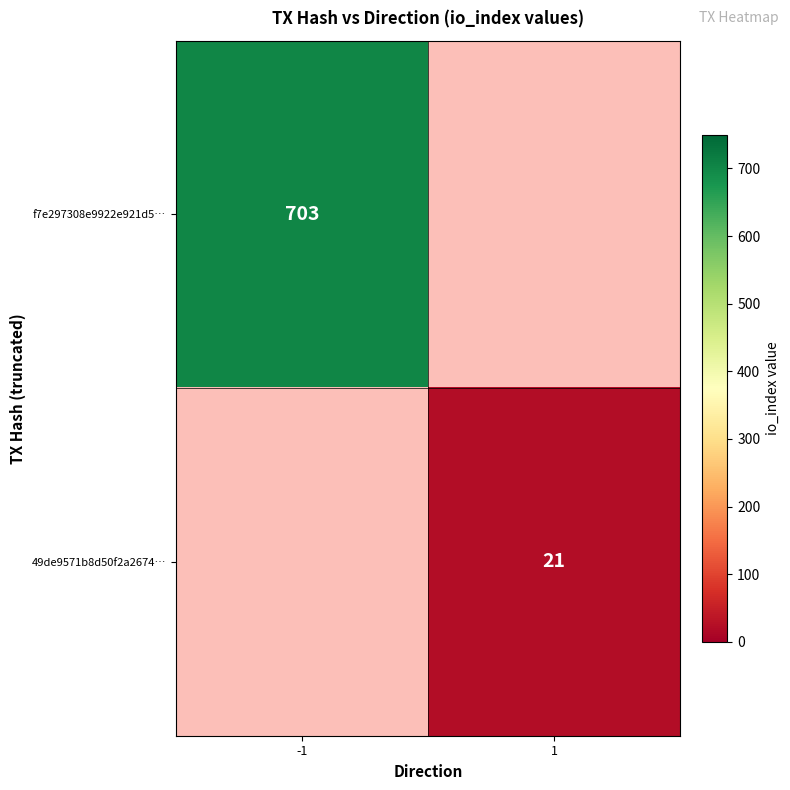

The value of f7e297308e9922e921d5… at -1 is 703. True or false?

True